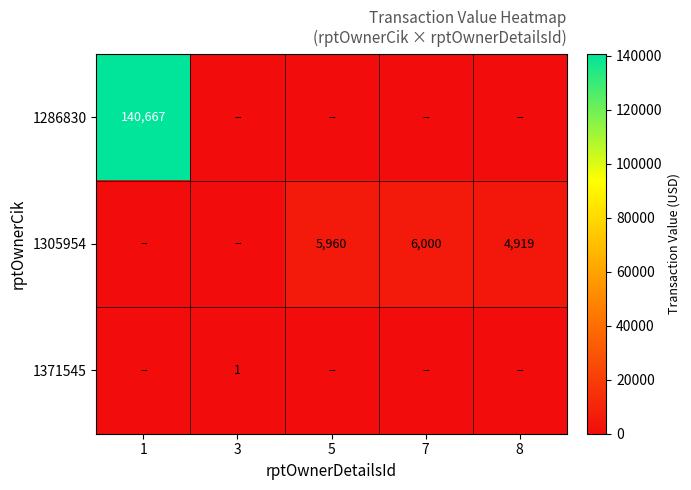

The 1305954 series shows 7004 at 8. True or false?

False